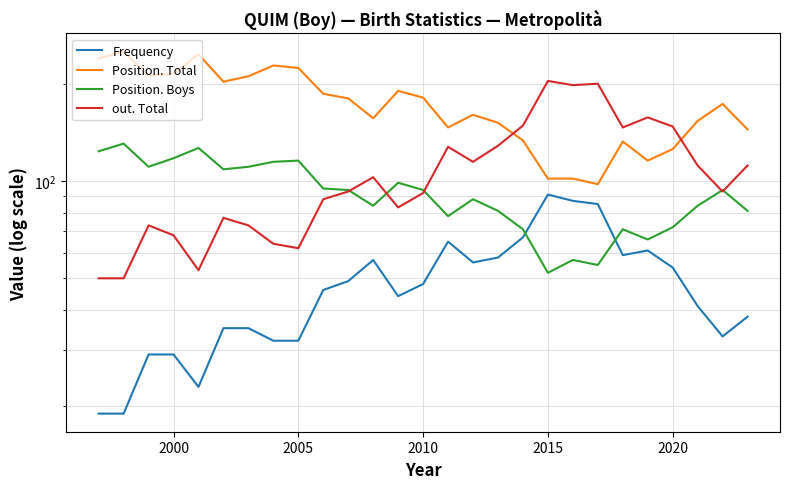

What are all the series names shown in the legend?

Frequency, Position. Total, Position. Boys, out. Total